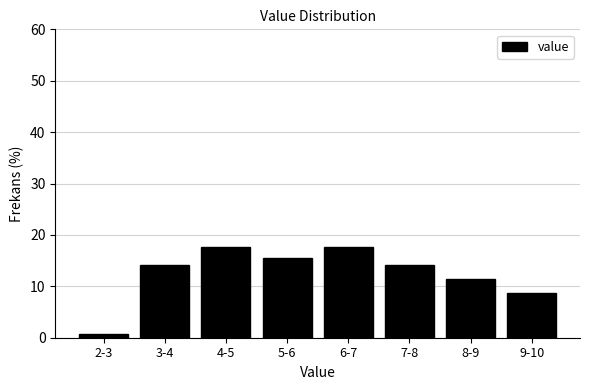

Reading left to right, list all the values displayed in this chart.

0.7	14.2	17.6	15.5	17.6	14.2	11.5	8.8